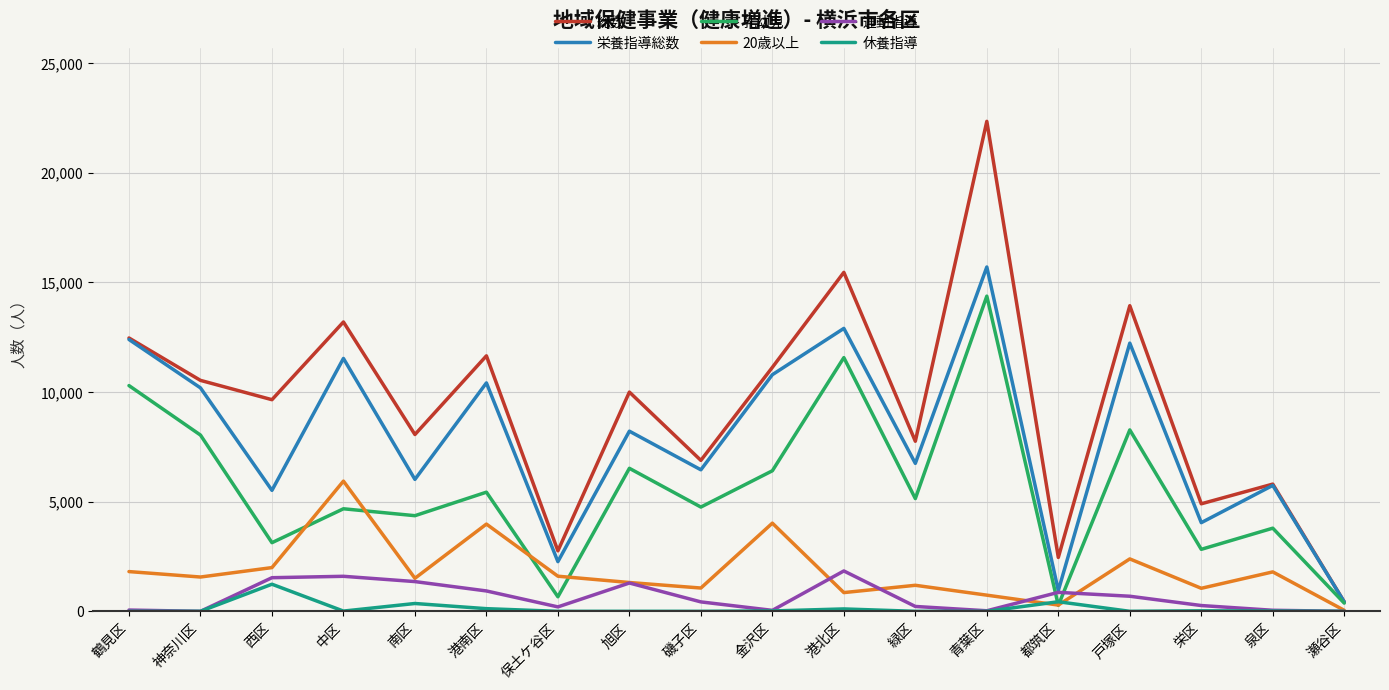

True or false: 総数 and 運動指導 cross at least once.

False